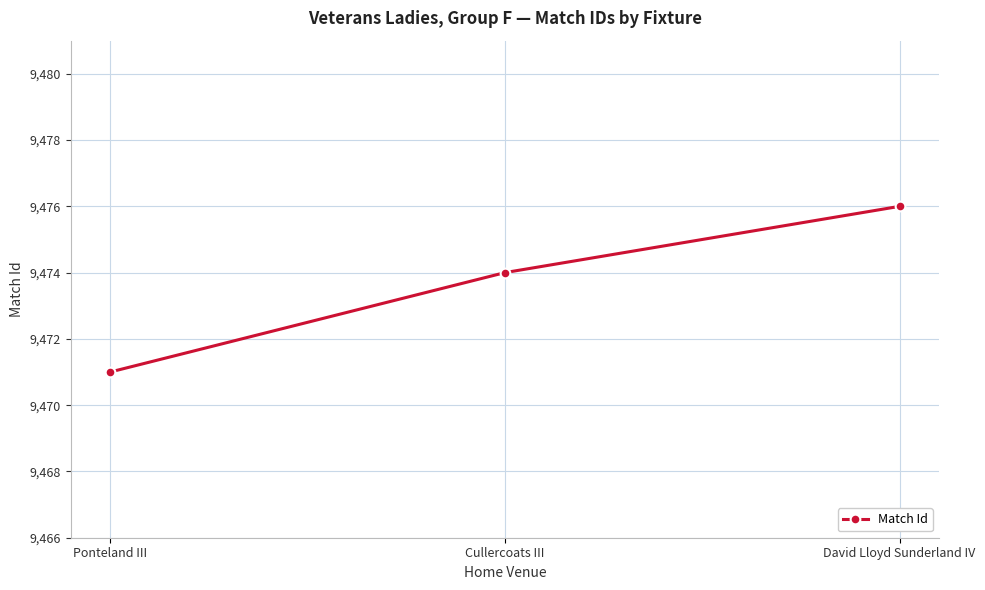

Approximately how many times larger is the value at David Lloyd Sunderland IV compared to Ponteland III?

1.0